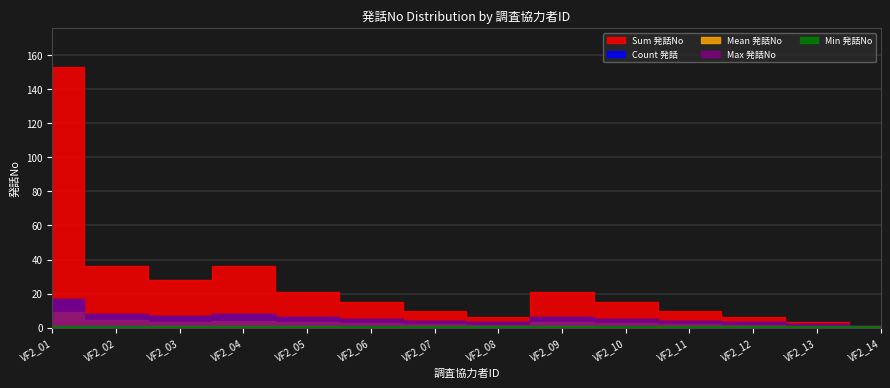

What is the difference between the Count 発話 values at VF2_14 and VF2_06?

4.0